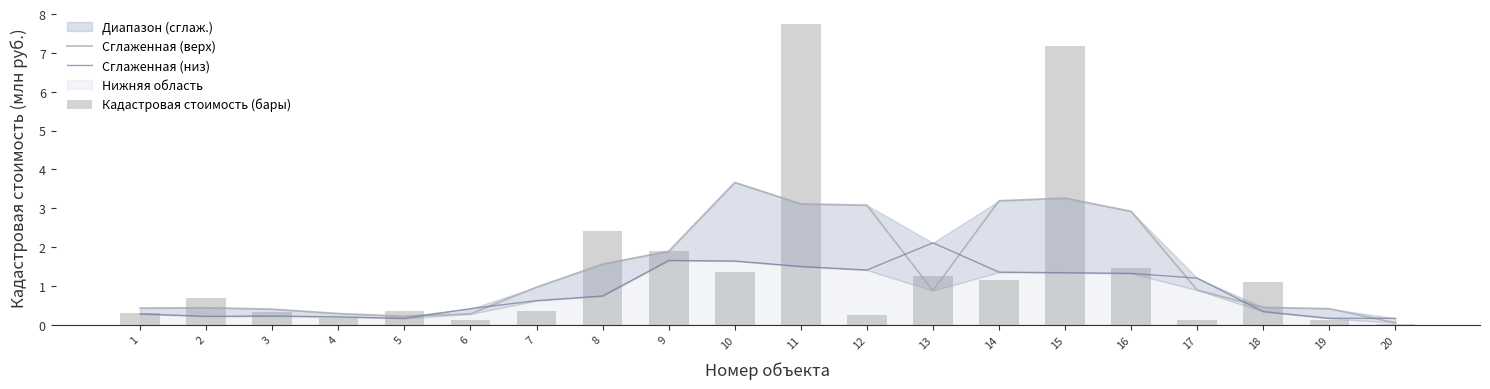

Rank the categories by Сглаженная (верх) value from highest to lowest.

10, 15, 14, 11, 12, 16, 9, 8, 7, 17, 13, 18, 2, 1, 19, 3, 4, 6, 5, 20